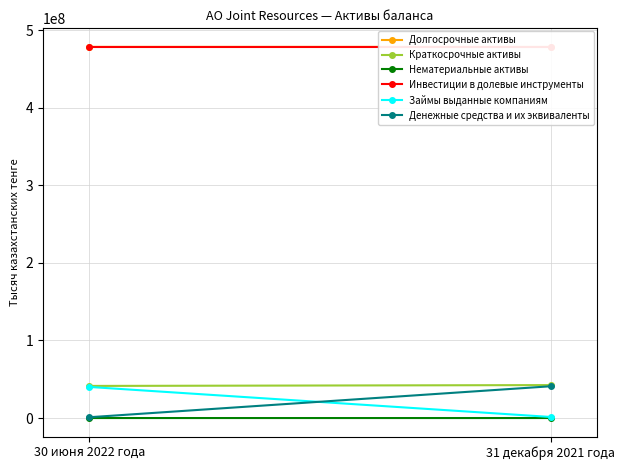

Read the Инвестиции в долевые инструменты value at 30 июня 2022 года.

478401308